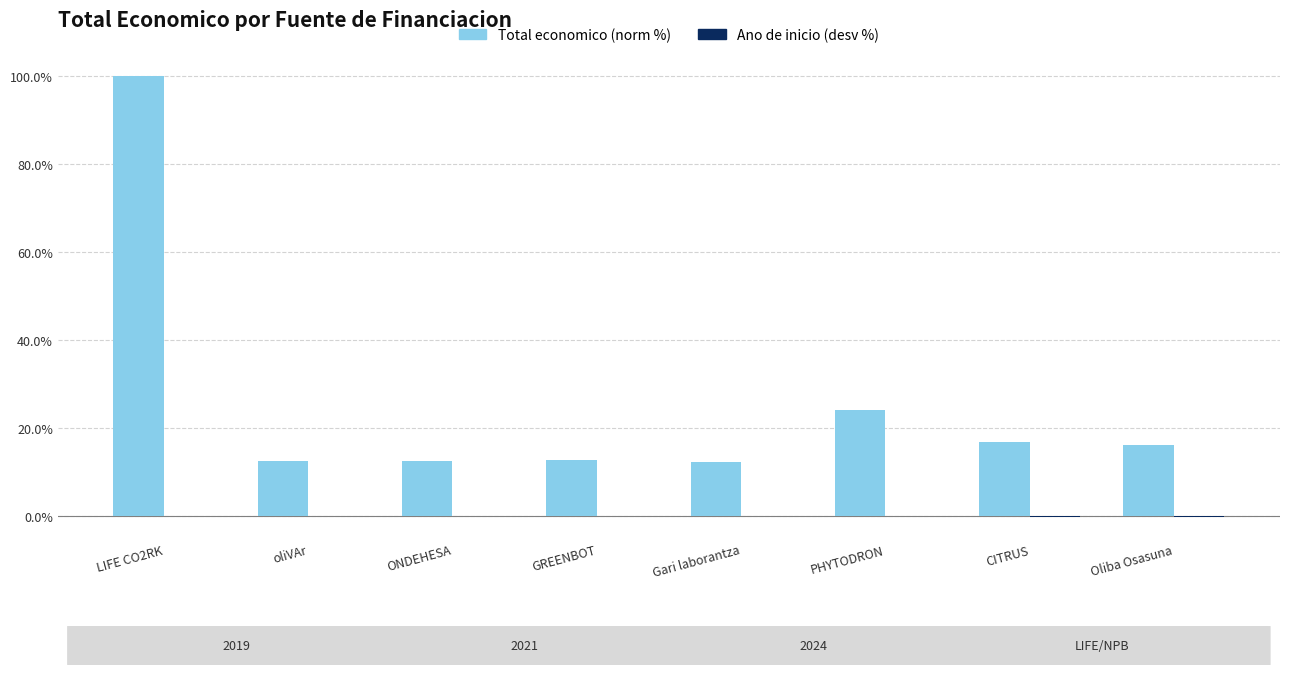

Where is Total economico (norm %) nearest to the value 56?

PHYTODRON